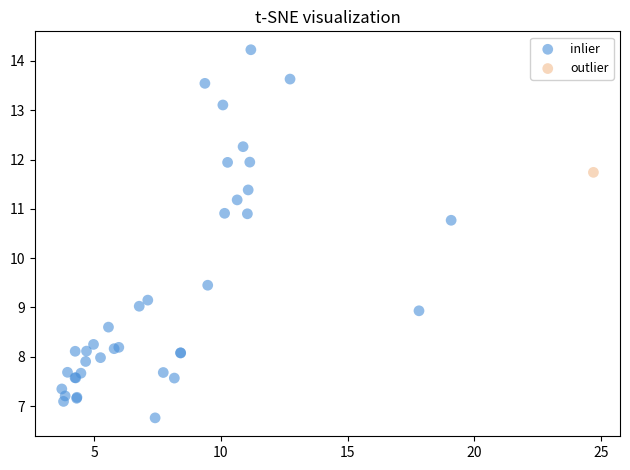

What are all the series names shown in the legend?

inlier, outlier